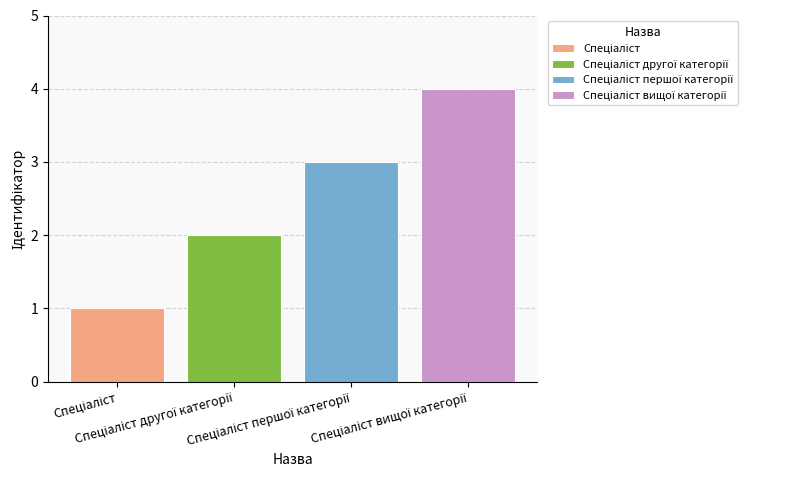

Count the number of categories in the chart.

1